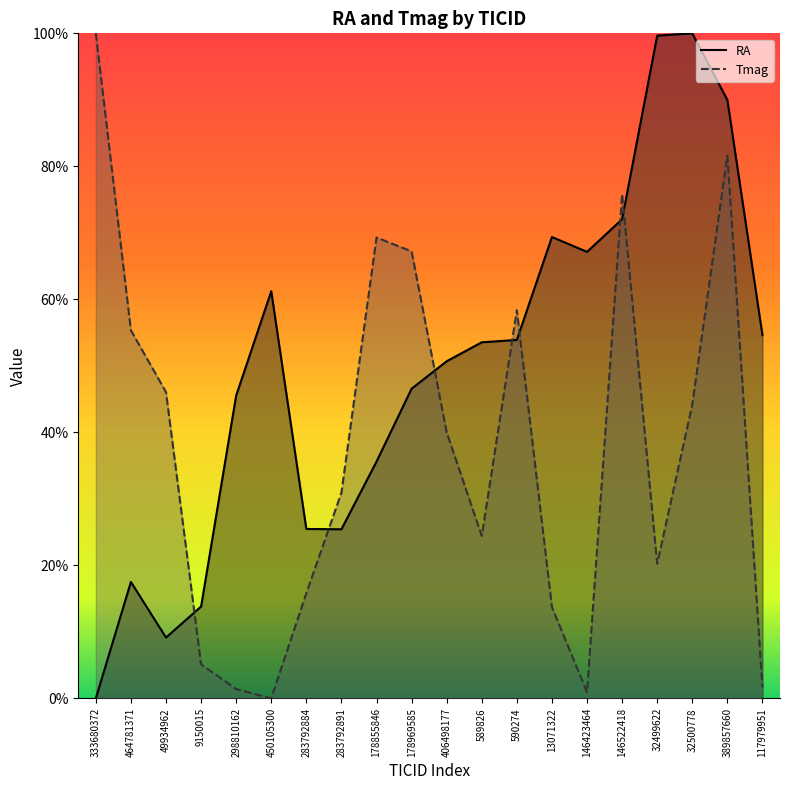

Reading left to right, transcribe all the data shown in this chart.

RA: 0.0	17.5	9.1	13.8	45.5	61.2	25.5	25.4	35.6	46.6	50.7	53.5	53.9	69.4	67.1	72.0	99.6	100.0	90.0	54.6
Tmag: 100.0	55.3	46.0	5.1	1.4	0.0	15.8	30.9	69.3	67.2	40.0	24.4	58.4	13.7	0.9	75.8	20.2	44.2	81.6	1.6